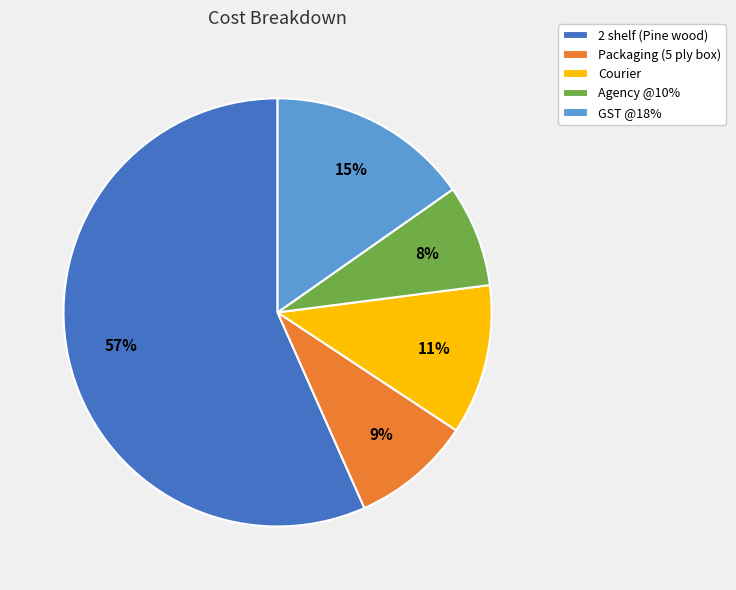

Between GST @18% and 2 shelf (Pine wood), which is larger?

2 shelf (Pine wood)